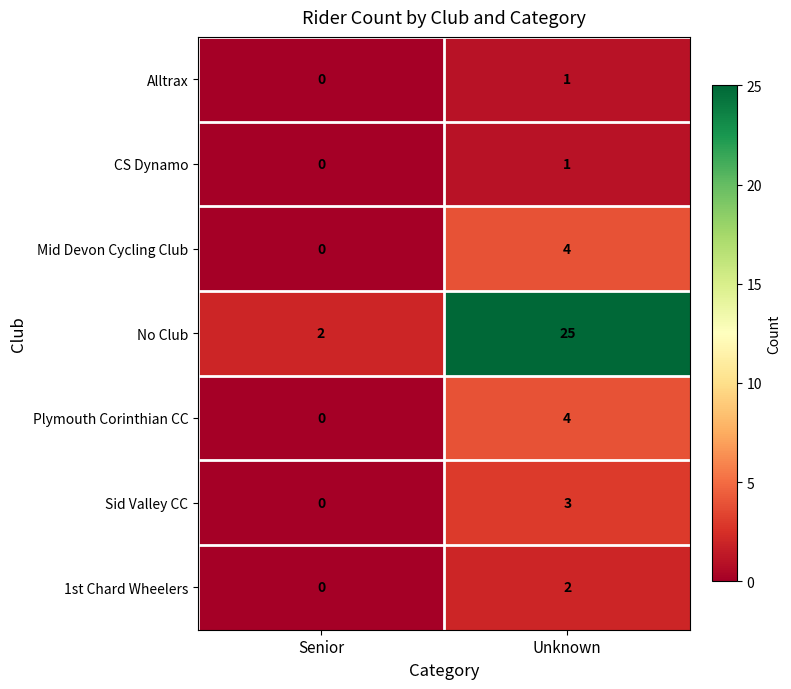

Which series changed the most between Senior and Unknown?

No Club